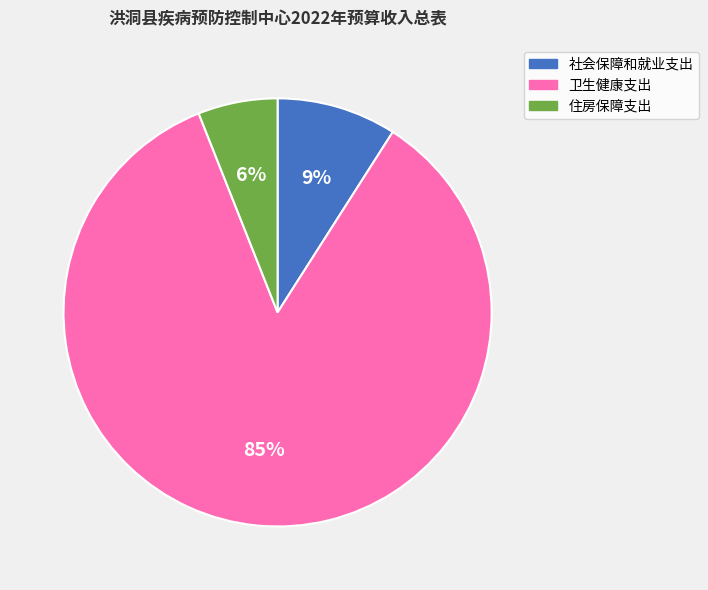

The 卫生健康支出 slice represents 85% of the pie. True or false?

True